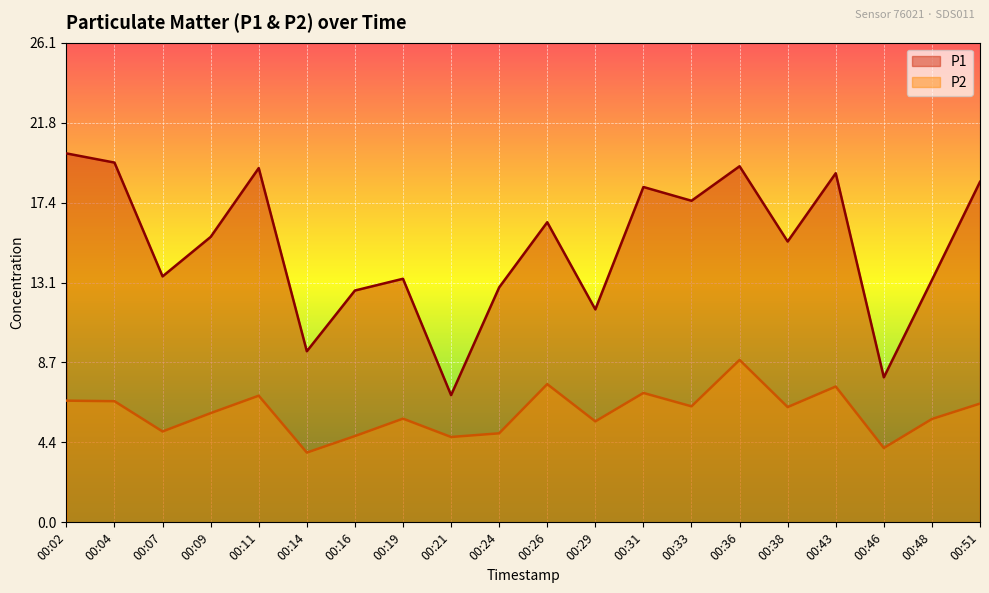

True or false: P2 has a value of 7.7 at 00:21.

False